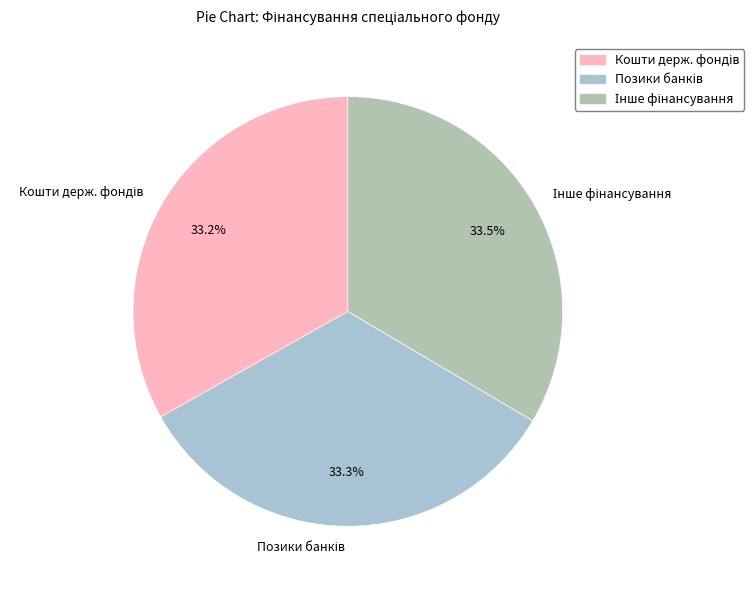

Is there a majority slice in this chart?

No